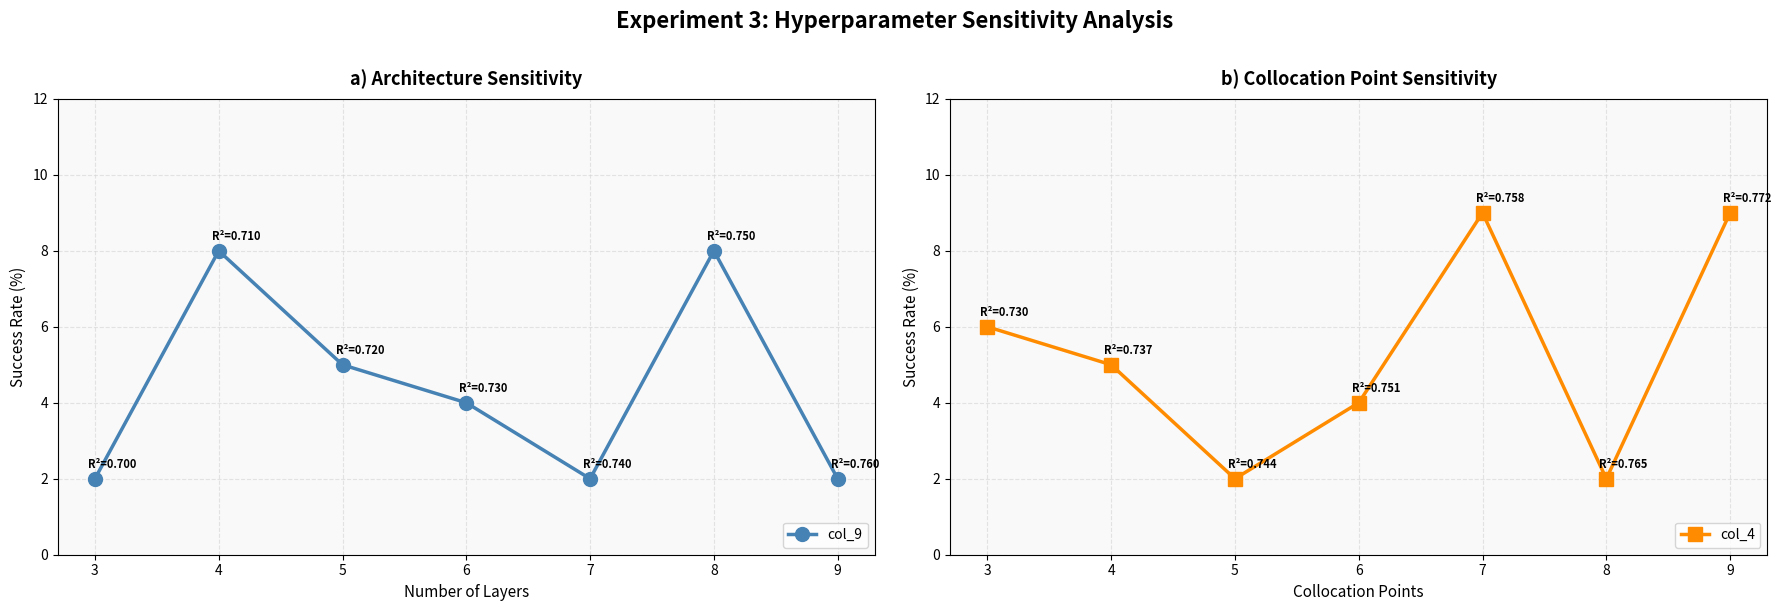

At which label is col_4 closest to 5?

4